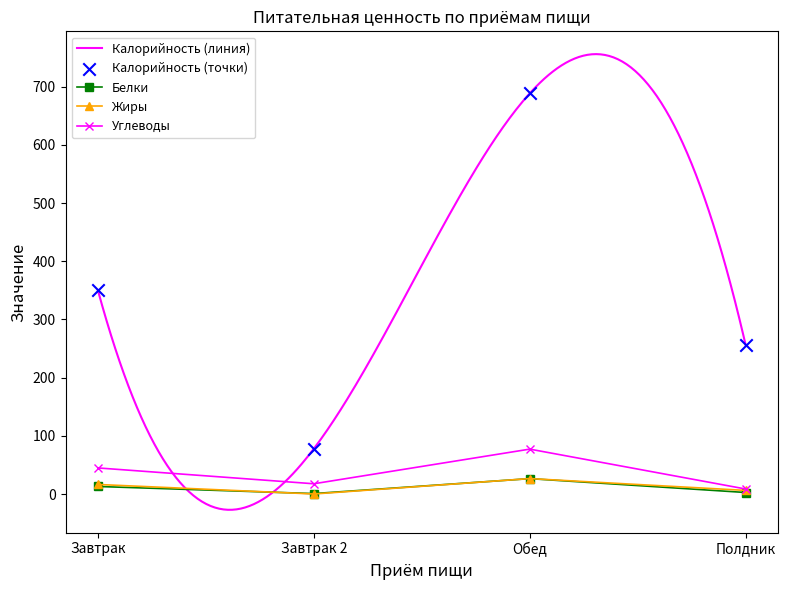

Which series has the largest total across all categories?

Калорийность